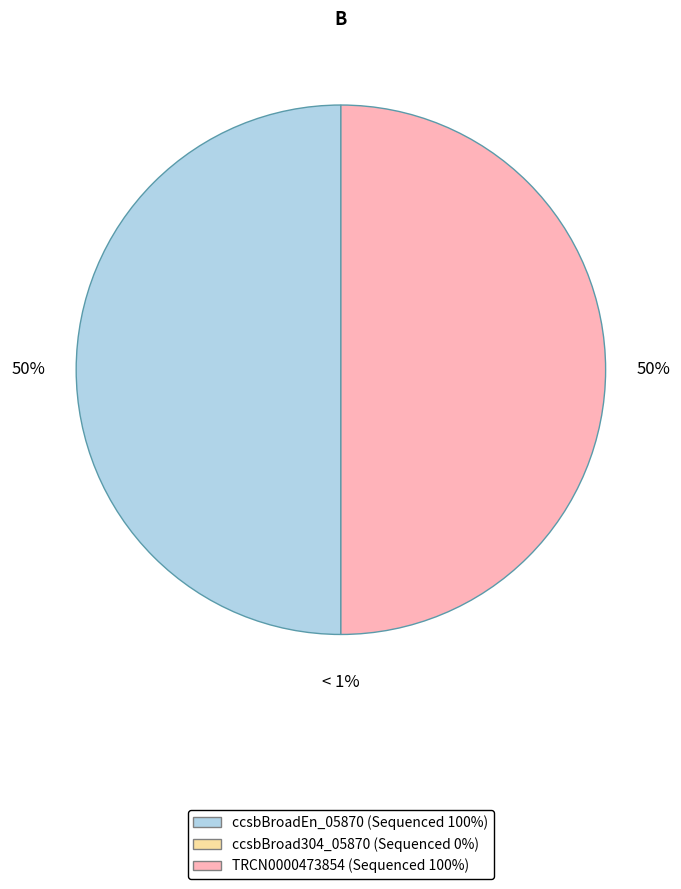

Is it true that TRCN0000473854 is 63% of the pie?

False